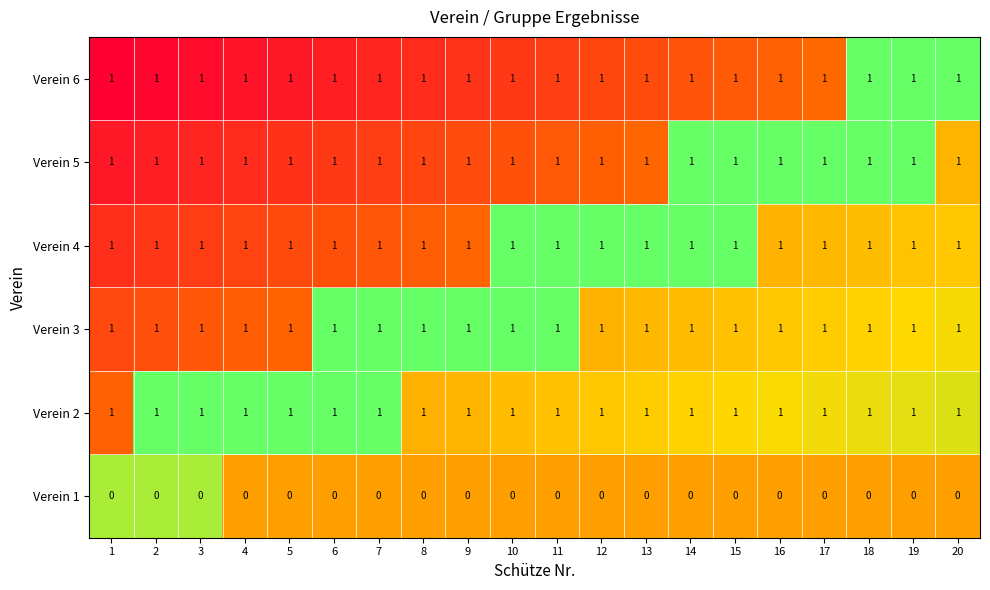

What is the total value across all series at 11?

5